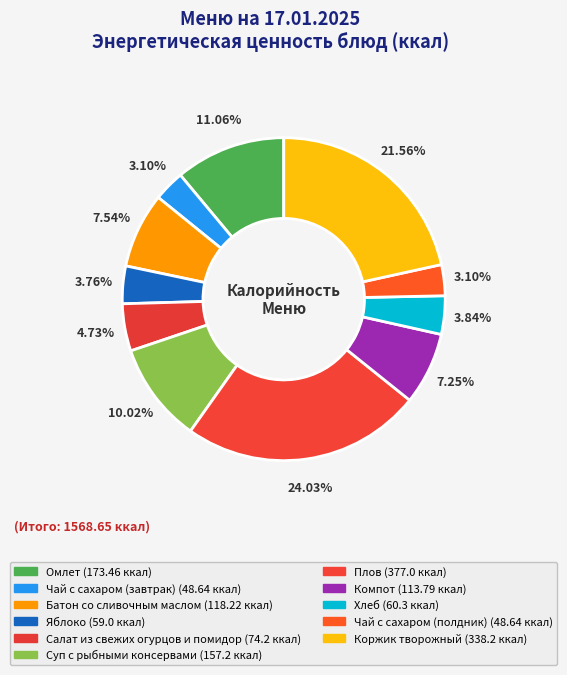

Which slice is the smallest?

Чай с сахаром (завтрак)